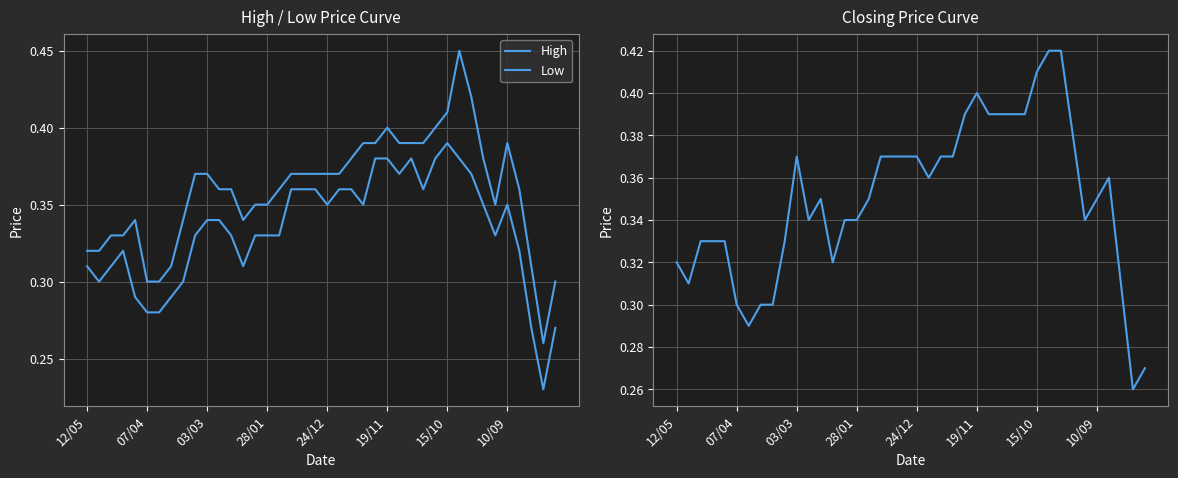

True or false: Closing and High intersect in this chart.

False